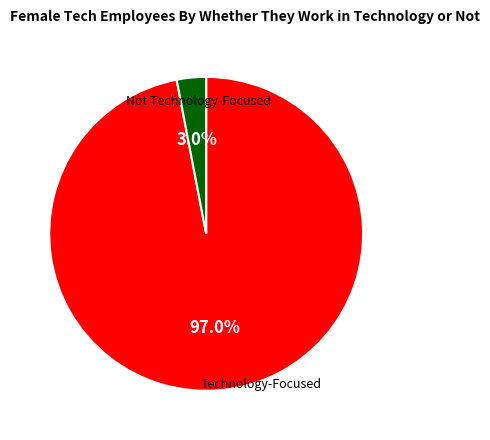

Is there any slice that represents more than half of the pie?

Yes